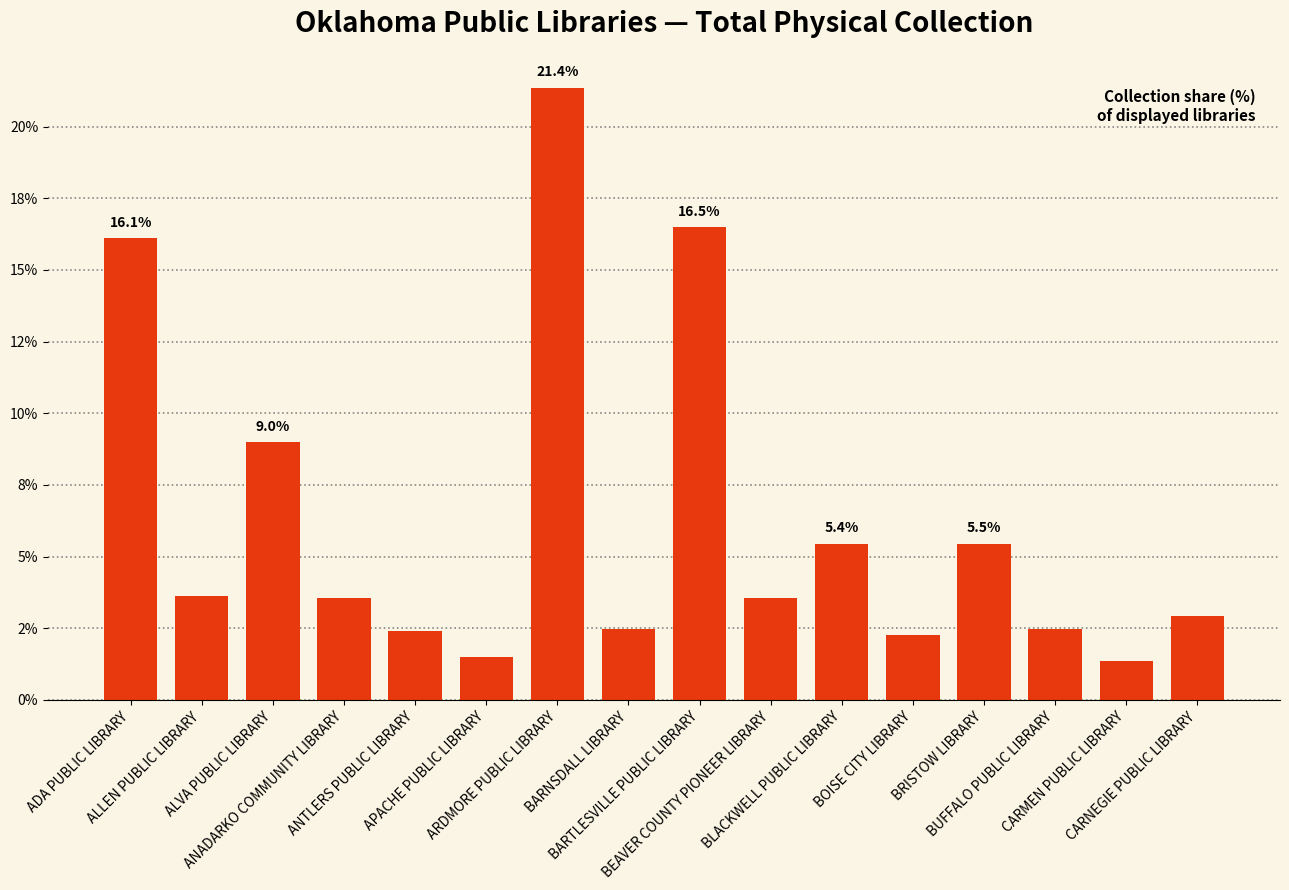

Are the bars horizontal?

No